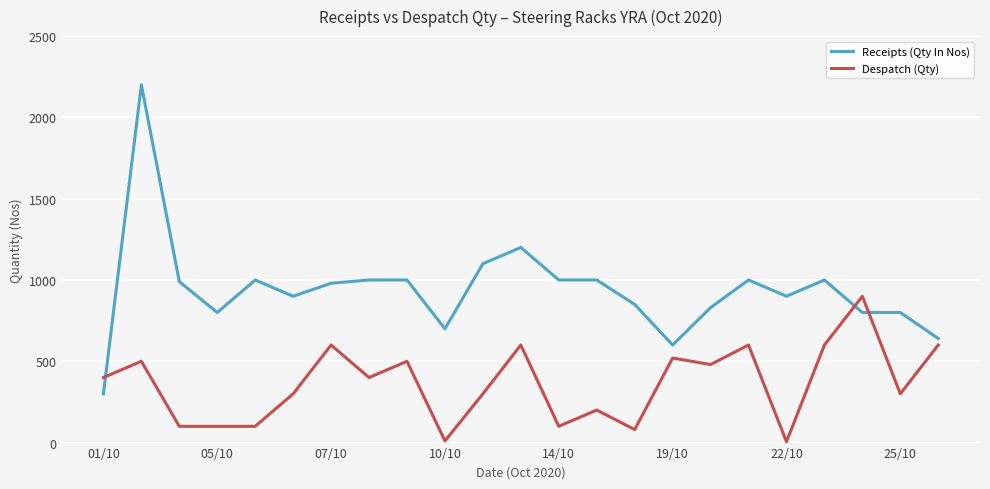

What is the maximum value for Despatch (Qty)?

900